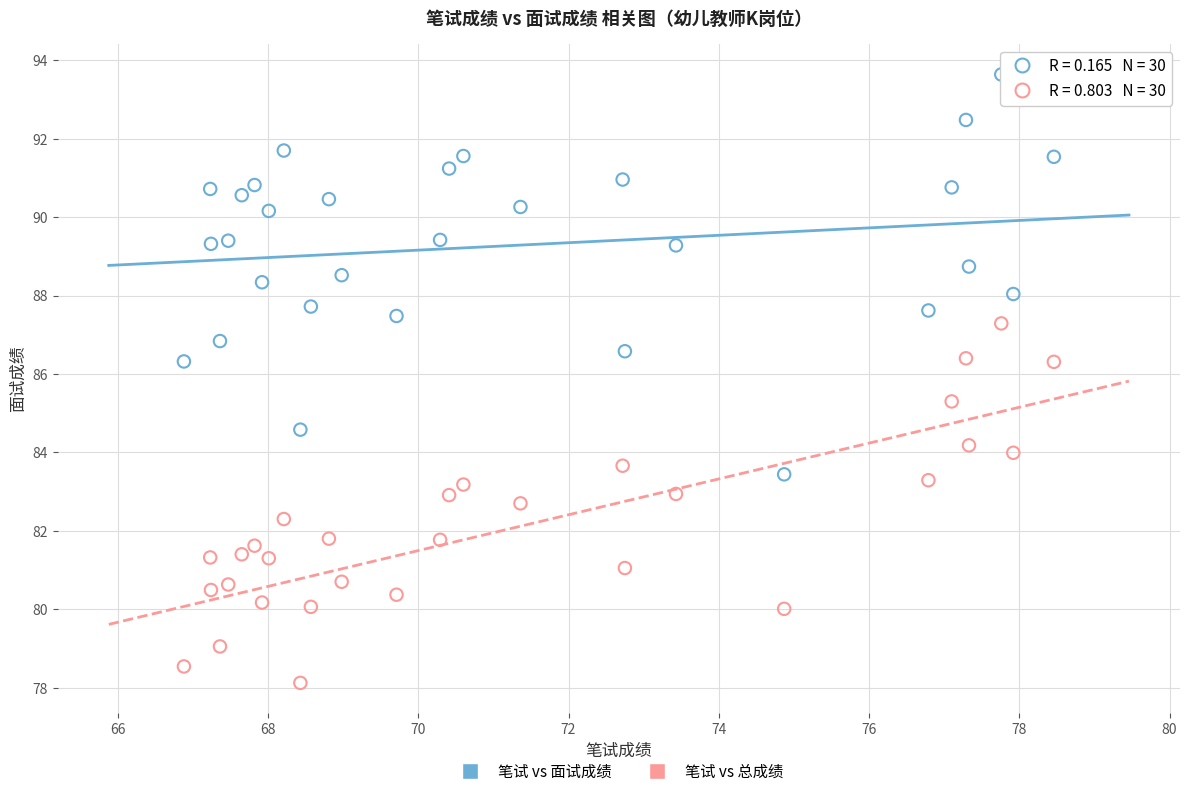

Which series has the widest spread of Y values?

笔试 vs 面试成绩